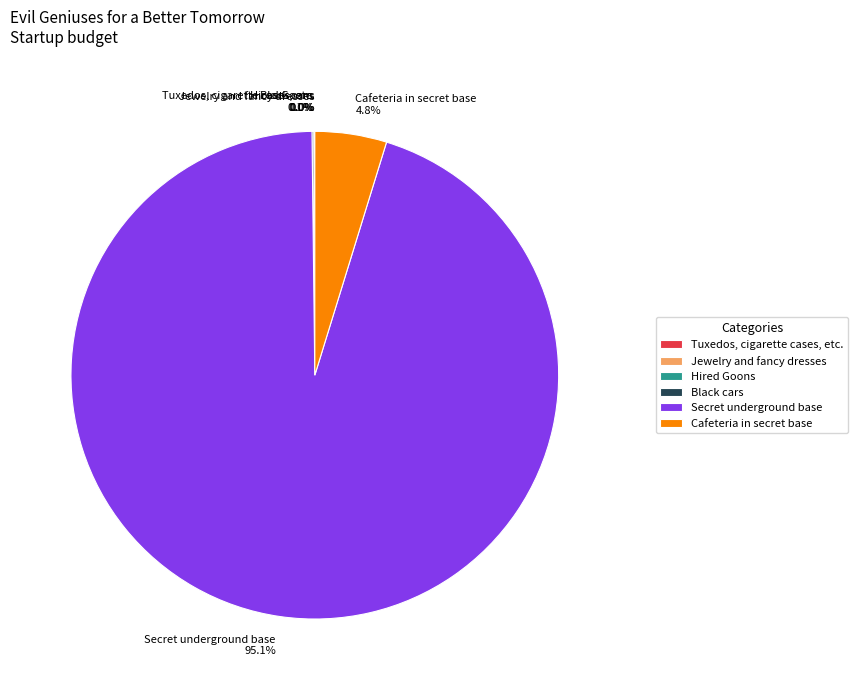

Is there a majority slice in this chart?

Yes